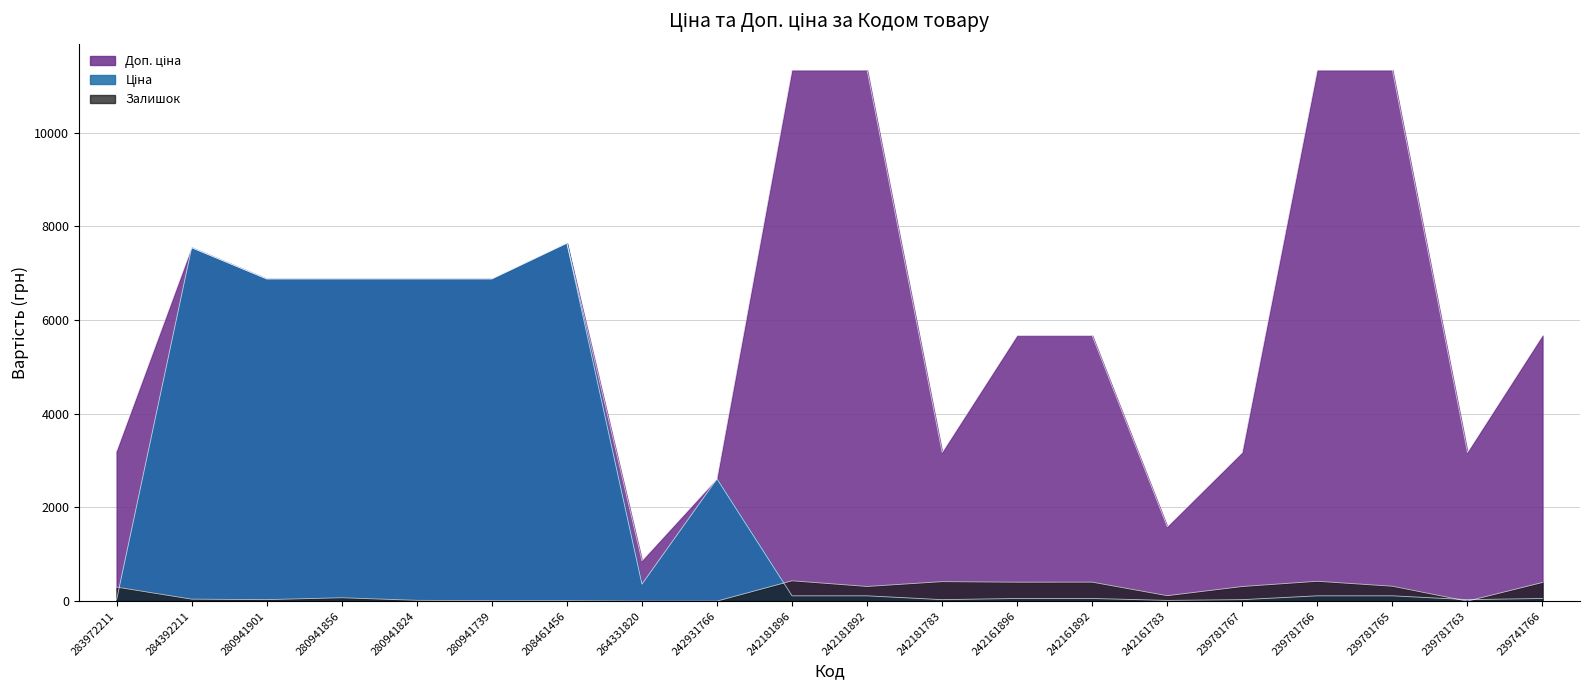

How many data points in Ціна are above 113?

12